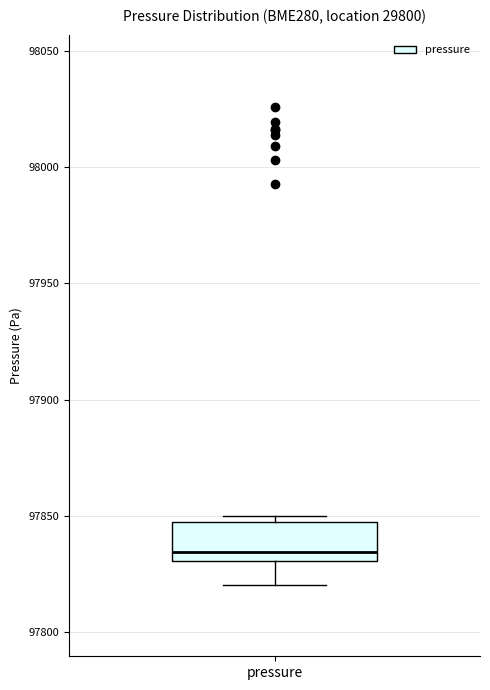

Where is the upper edge of the box for pressure on the y-axis? The values are not printed on the chart, so give them approximately, as read against the axis.

97845